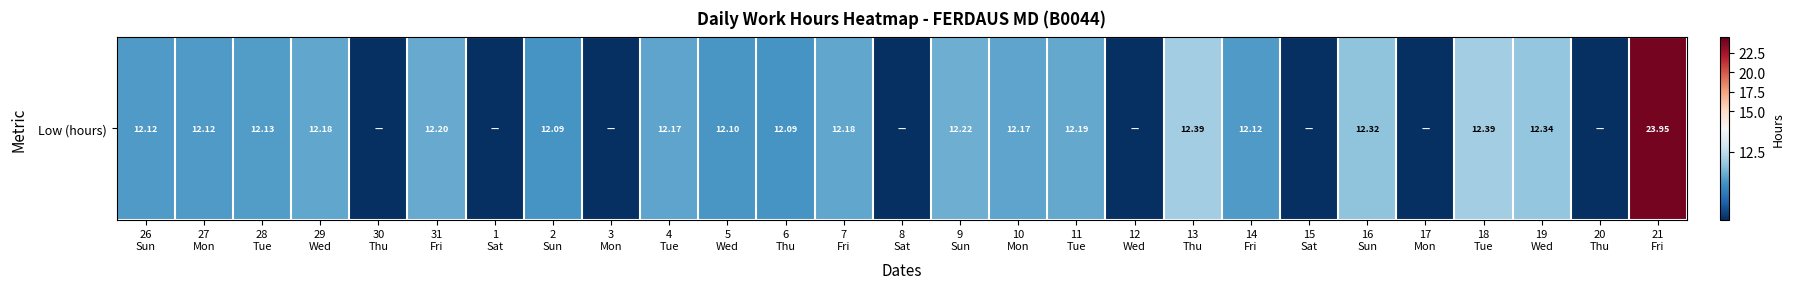

Rank the categories by value from lowest to highest.

30
Thu, 1
Sat, 3
Mon, 8
Sat, 12
Wed, 15
Sat, 17
Mon, 20
Thu, 2
Sun, 6
Thu, 5
Wed, 26
Sun, 27
Mon, 14
Fri, 28
Tue, 4
Tue, 10
Mon, 29
Wed, 7
Fri, 11
Tue, 31
Fri, 9
Sun, 16
Sun, 19
Wed, 13
Thu, 18
Tue, 21
Fri